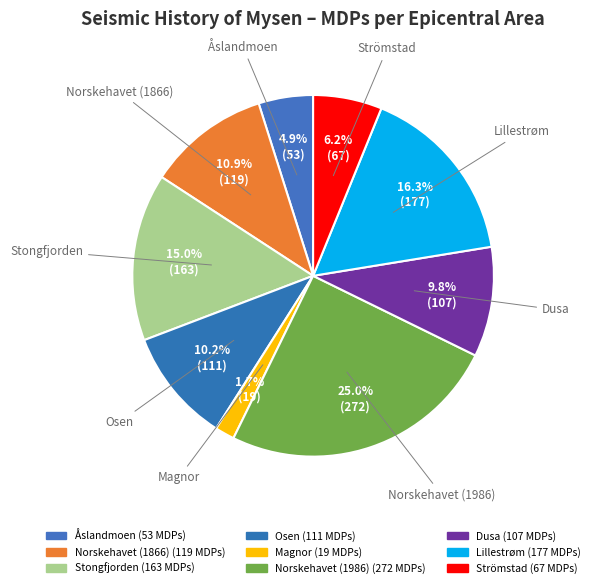

To the nearest percent, what is the difference between the Lillestrøm and Dusa slice percentages?

6%